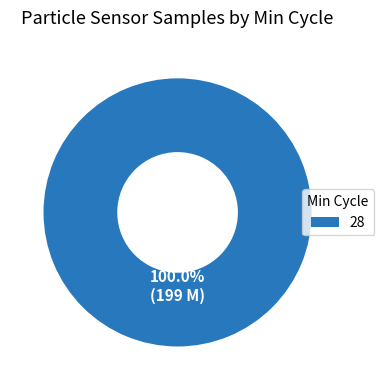

Does any single category account for the majority?

Yes